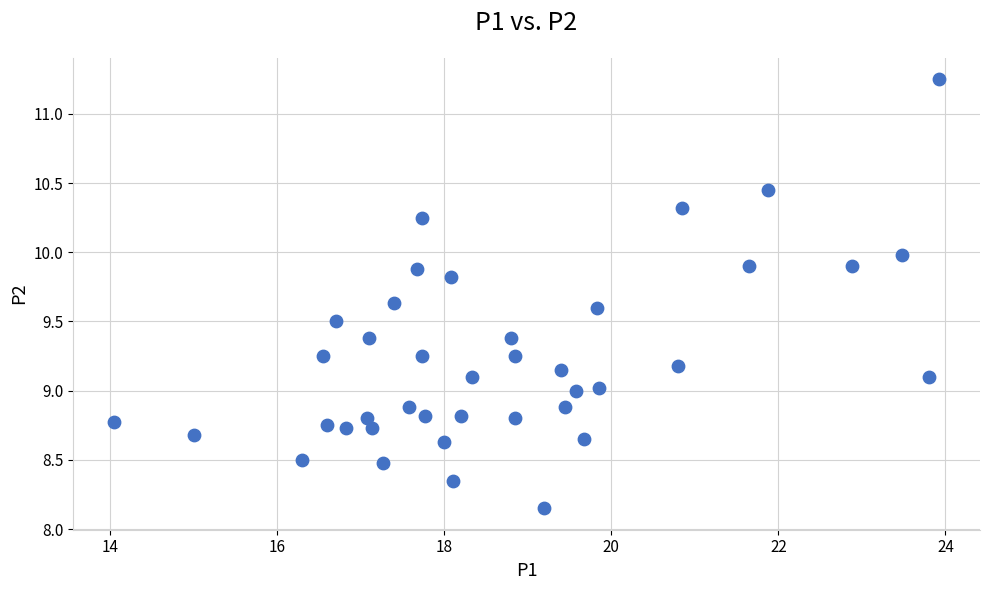

What is the range of X values (max minus min)?

9.9